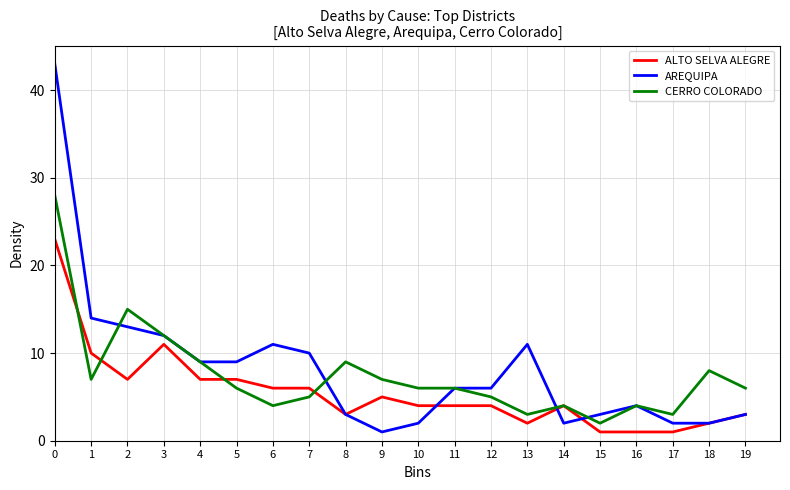

Reading left to right, extract all data points from this chart.

ALTO SELVA ALEGRE: 23	10	7	11	7	7	6	6	3	5	4	4	4	2	4	1	1	1	2	3
AREQUIPA: 43	14	13	12	9	9	11	10	3	1	2	6	6	11	2	3	4	2	2	3
CERRO COLORADO: 28	7	15	12	9	6	4	5	9	7	6	6	5	3	4	2	4	3	8	6